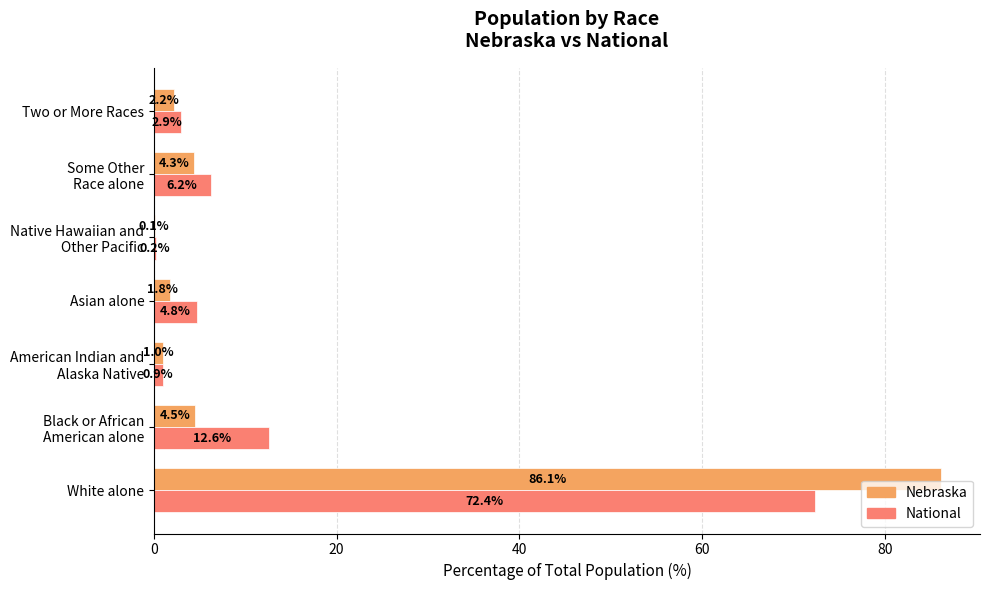

Which series has the widest spread of values?

Nebraska